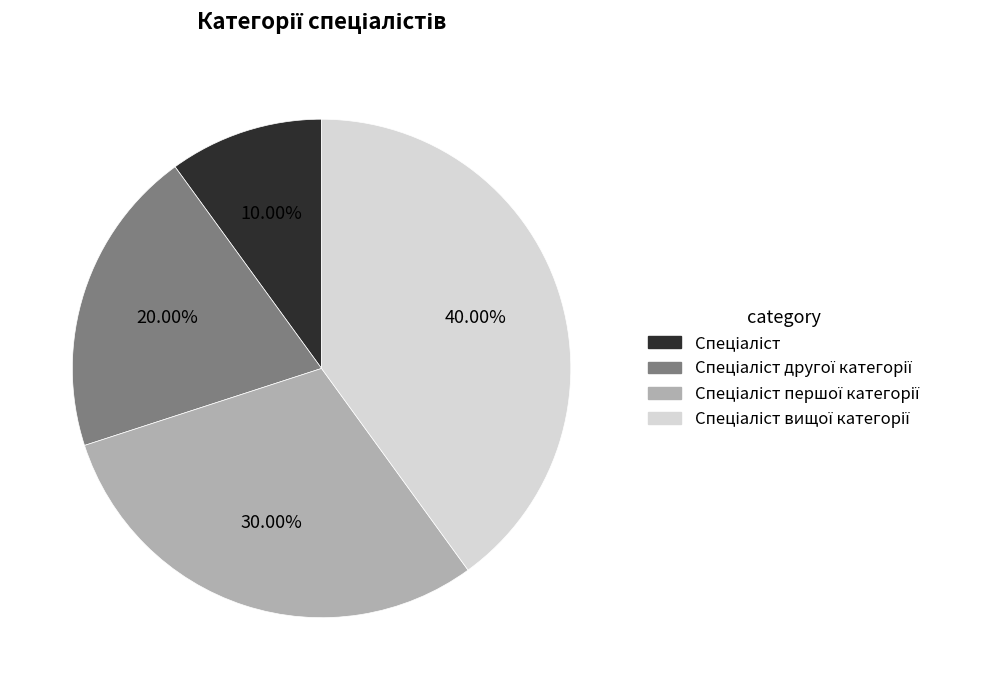

Which category has the biggest portion of the pie?

Спеціаліст вищої категорії